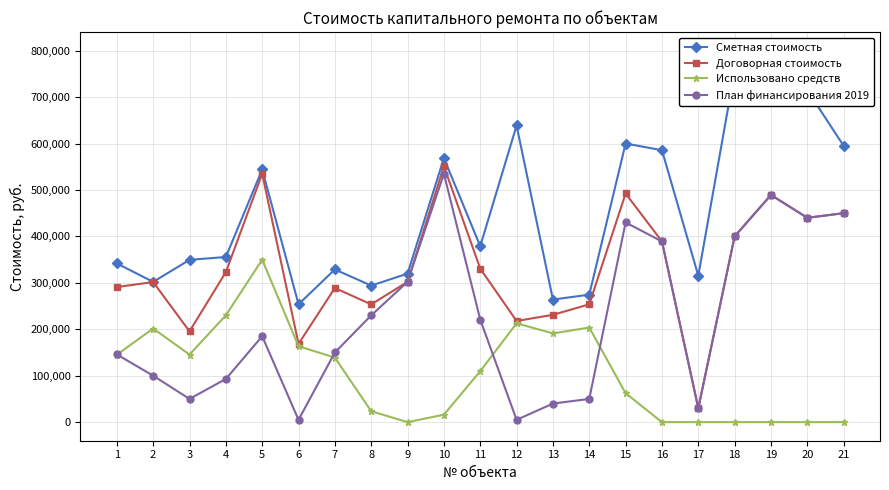

True or false: Использовано средств has more than 2 interior local peaks.

True